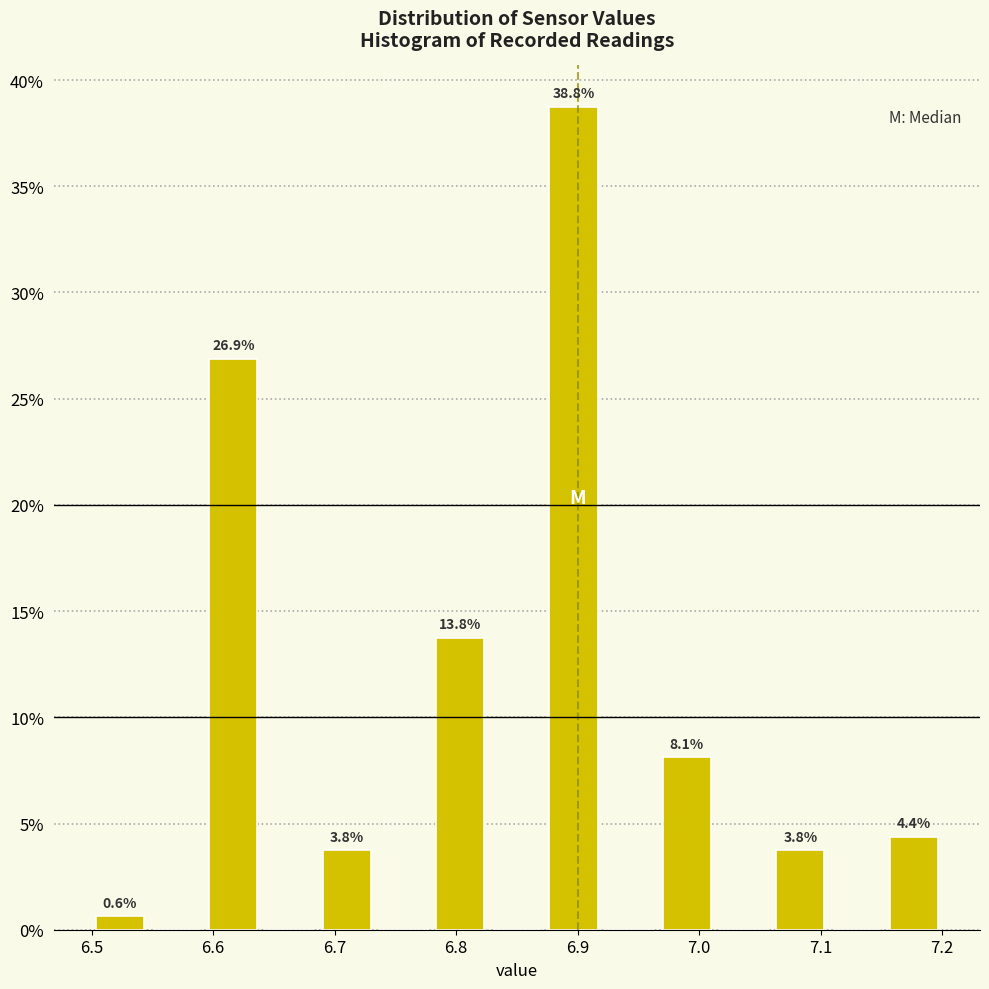

Which range on the x-axis has the tallest bar?

6.87 to 6.92